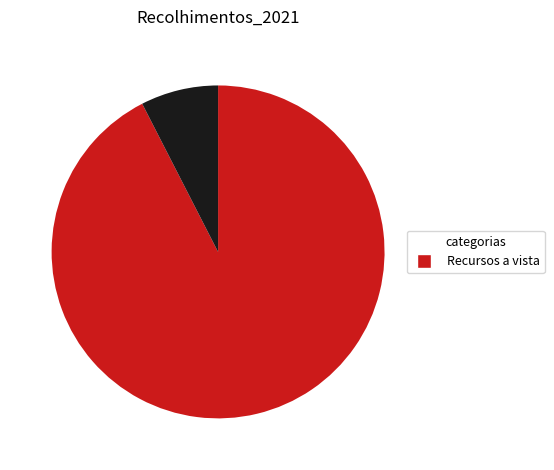

Is there any slice that represents more than half of the pie?

Yes